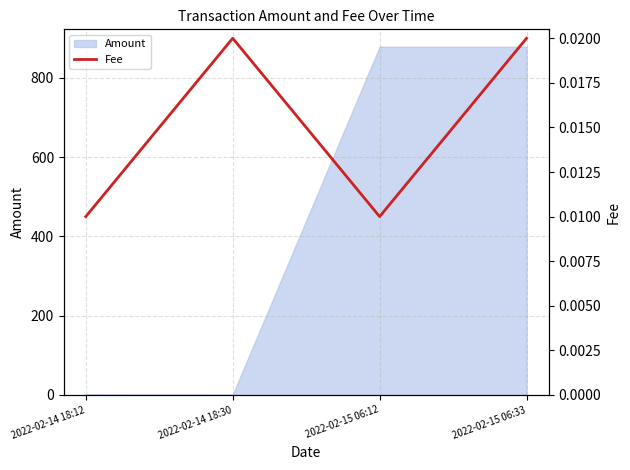

Which label corresponds to the largest value in the chart?

2022-02-14 18:30